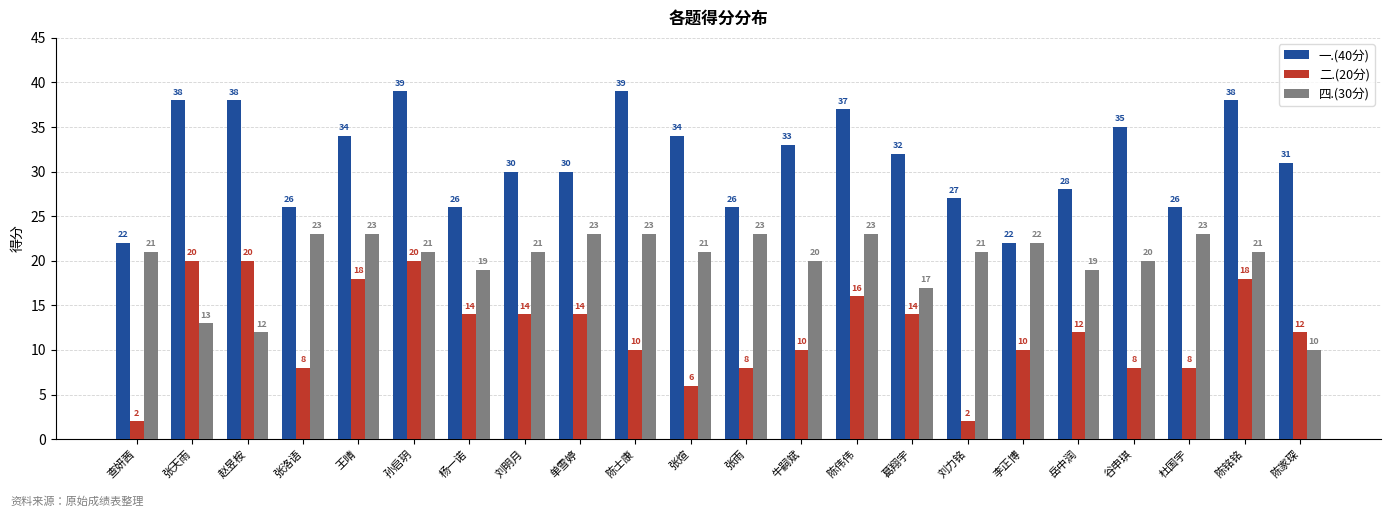

What is the value of the 二.(20分) bar at the 15th from the left?

14